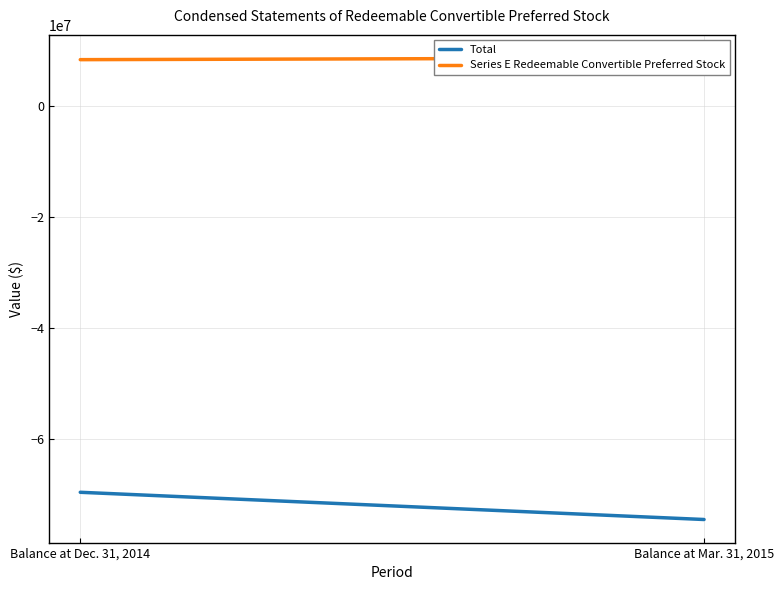

Which series has the widest spread of values?

Total